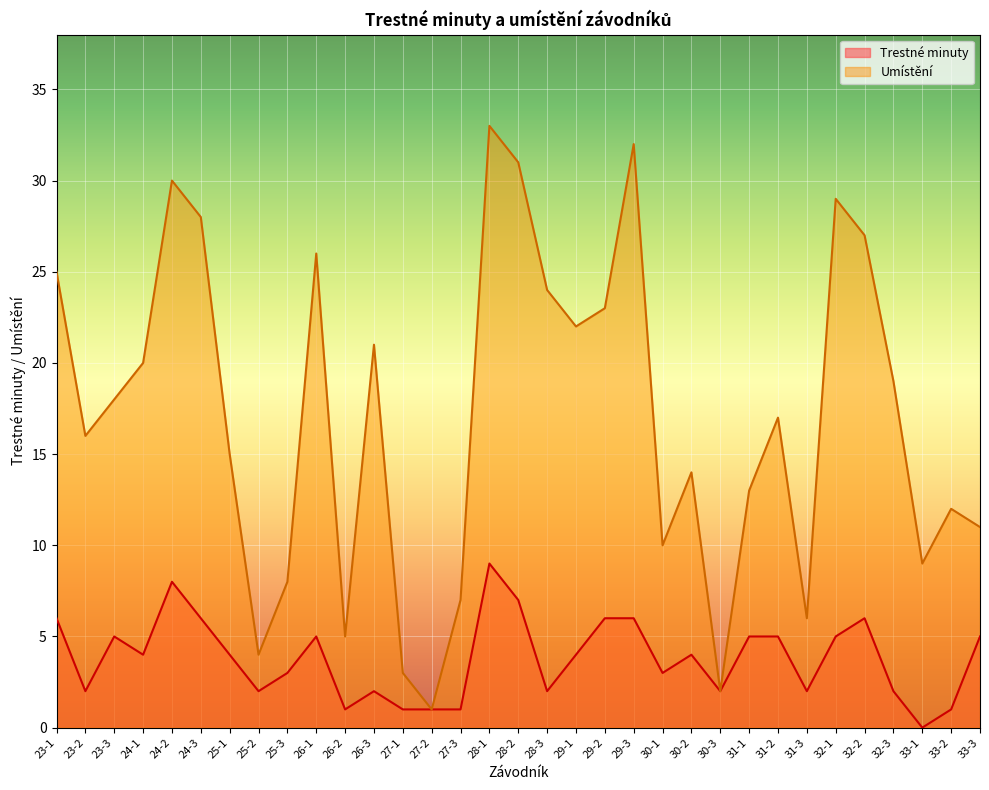

What is the total value across all series at 30-2?

18